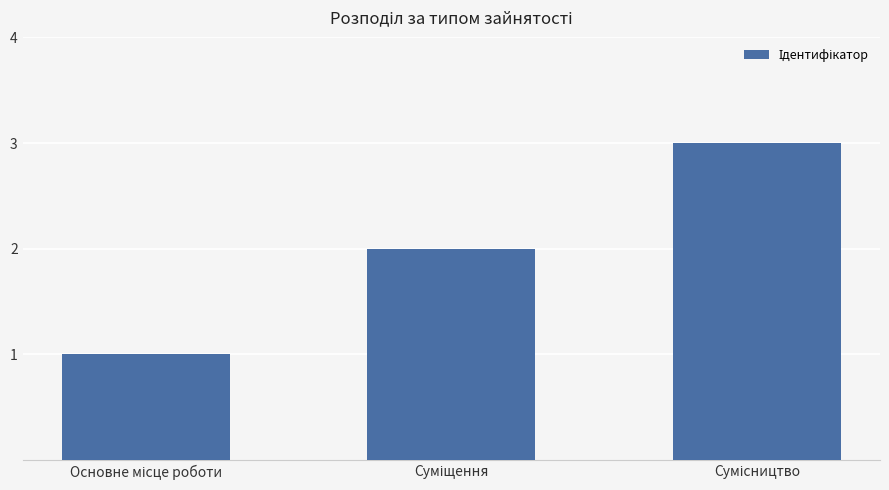

What is the sum of all values?

6